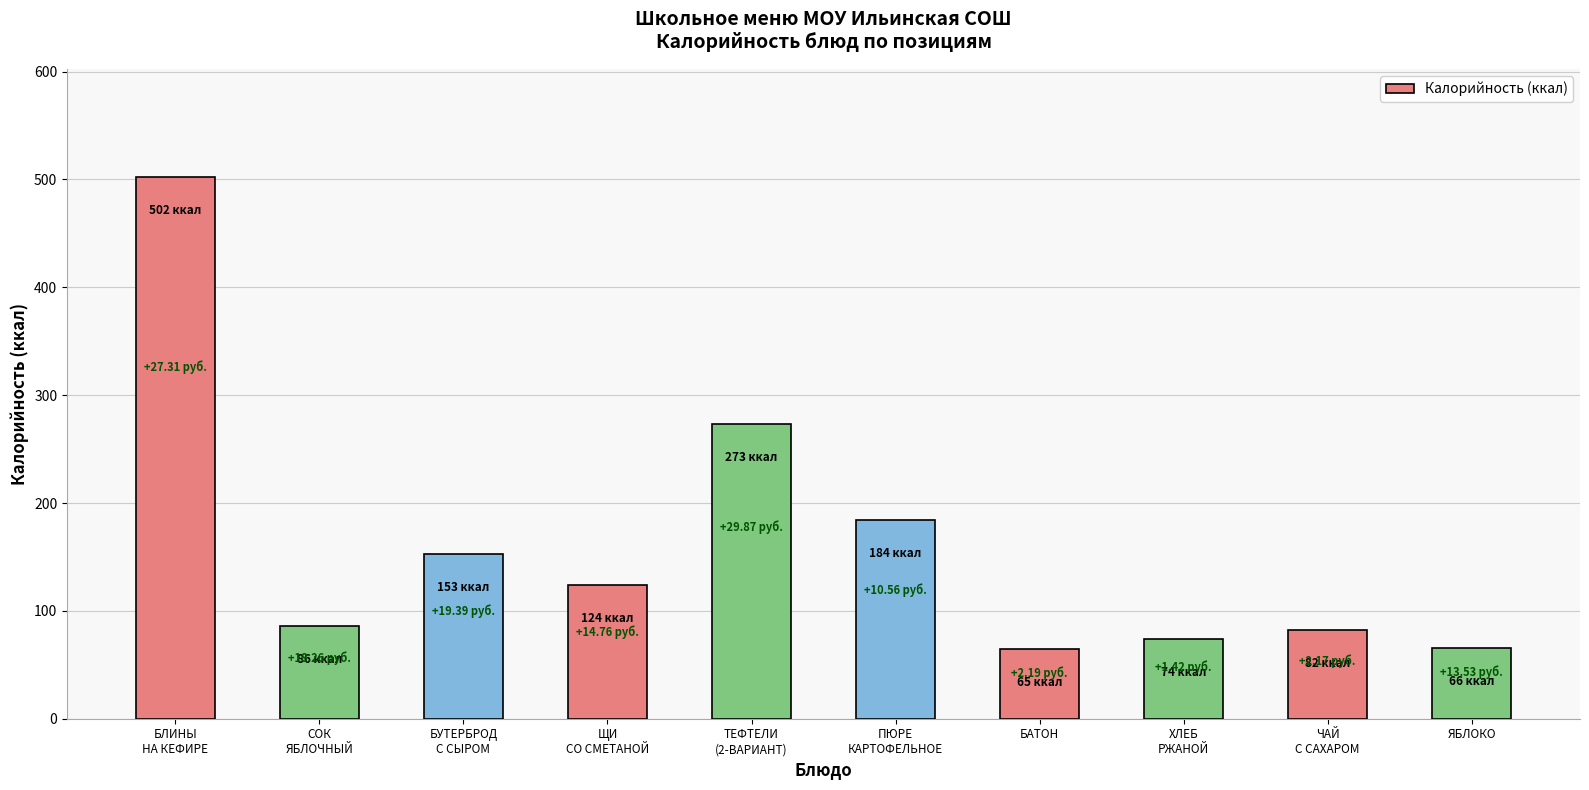

What is the label of the 1st bar from the left?

БЛИНЫ
НА КЕФИРЕ